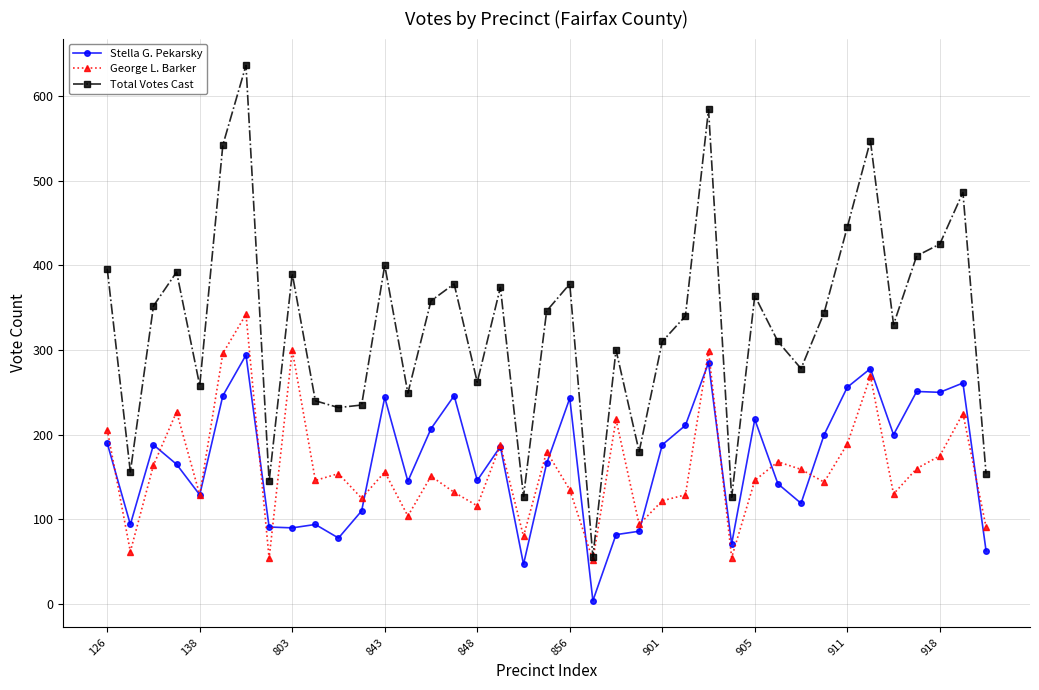

Which series has the widest spread of values?

Total Votes Cast